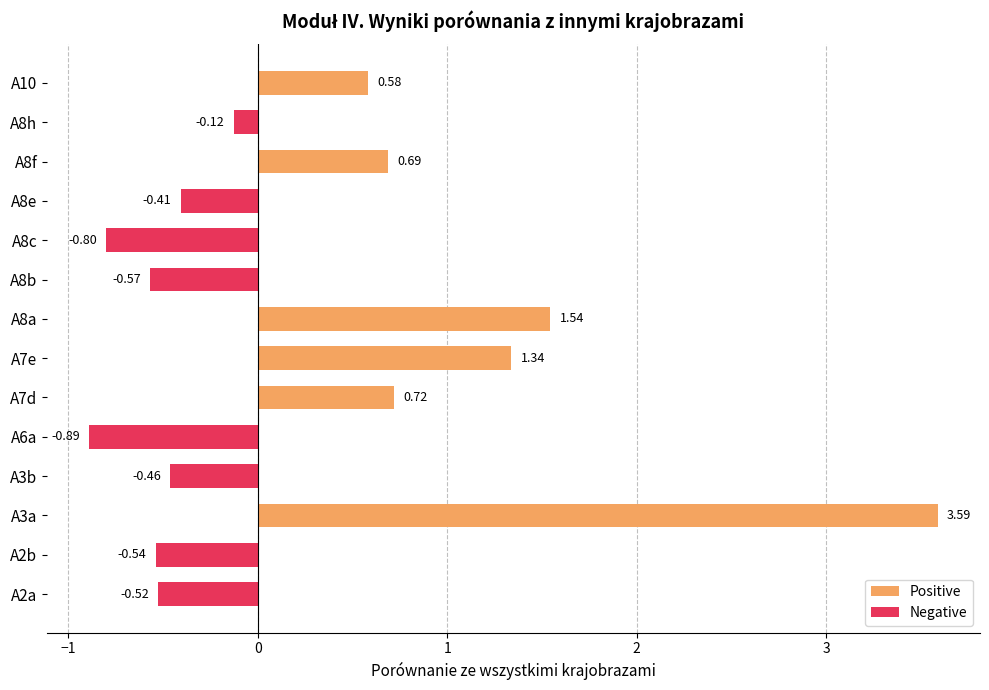

Which series has the widest spread of values?

Positive